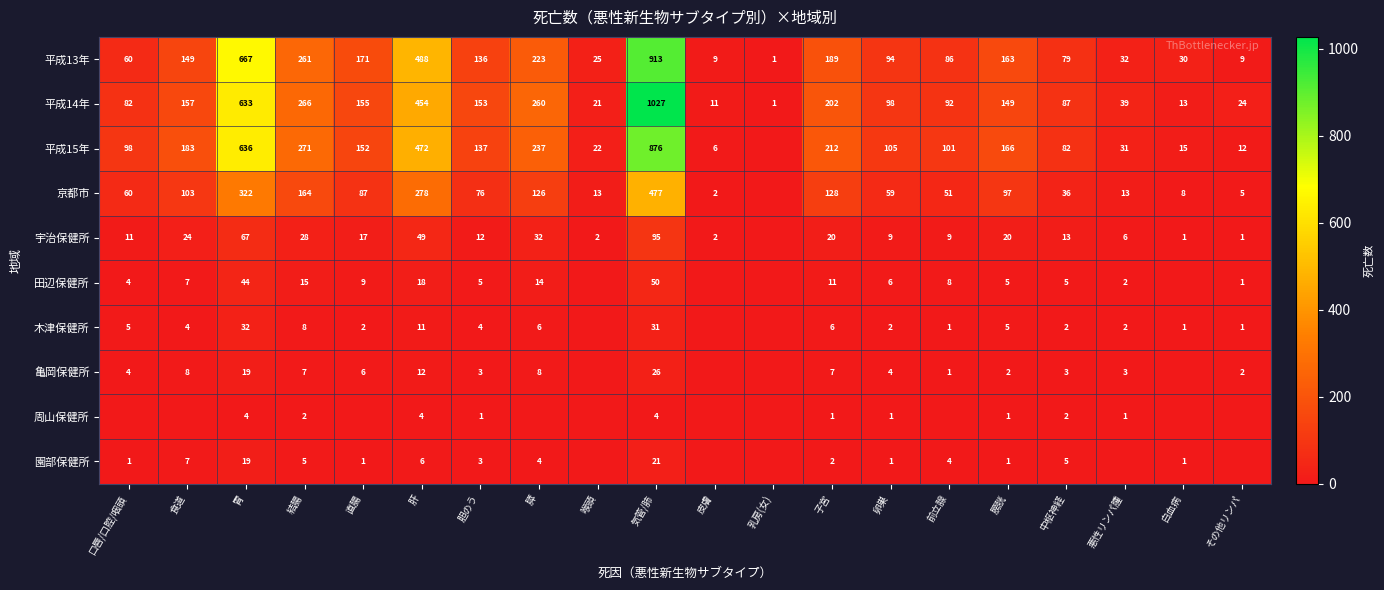

Read the 平成13年 value at 膵, to the nearest 10.

220